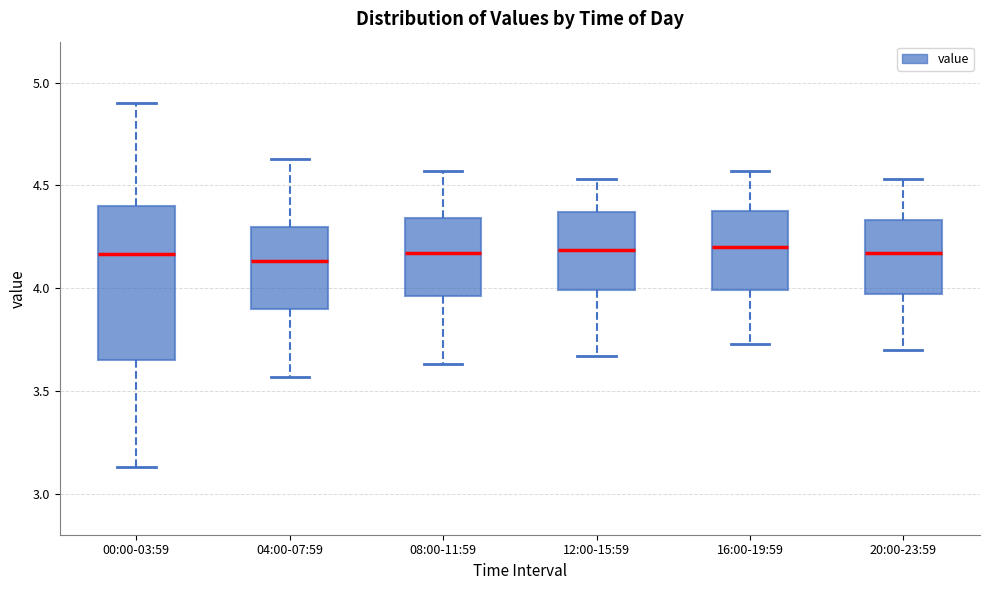

Reading left to right, read every box against the y-axis: the position of its median line, the range the box covers, and the ends of its whiskers. The values are not printed on the chart, so give them approximately, as read against the axis.

00:00-03:59: median 4.15, box 3.65 to 4.40, whiskers 3.15 to 4.90
04:00-07:59: median 4.15, box 3.90 to 4.30, whiskers 3.55 to 4.65
08:00-11:59: median 4.15, box 3.95 to 4.35, whiskers 3.65 to 4.55
12:00-15:59: median 4.20, box 4.00 to 4.35, whiskers 3.65 to 4.55
16:00-19:59: median 4.20, box 4.00 to 4.40, whiskers 3.75 to 4.55
20:00-23:59: median 4.15, box 3.95 to 4.35, whiskers 3.70 to 4.55